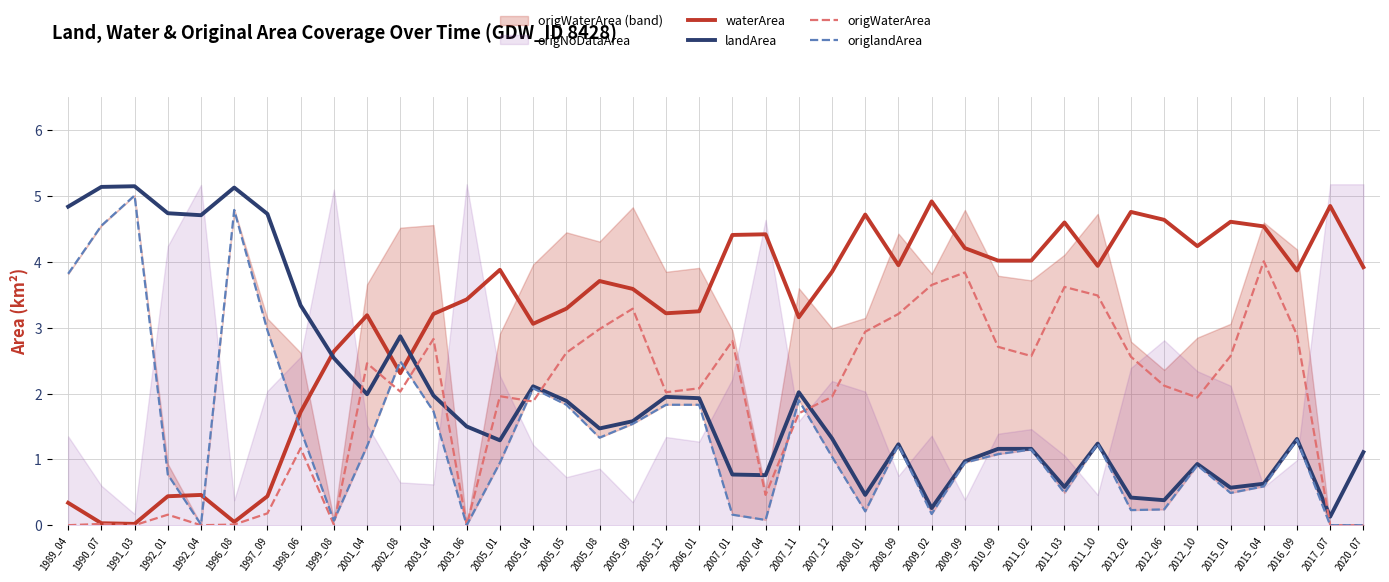

Which series ends up on top after the final intersection of waterArea and origlandArea?

waterArea